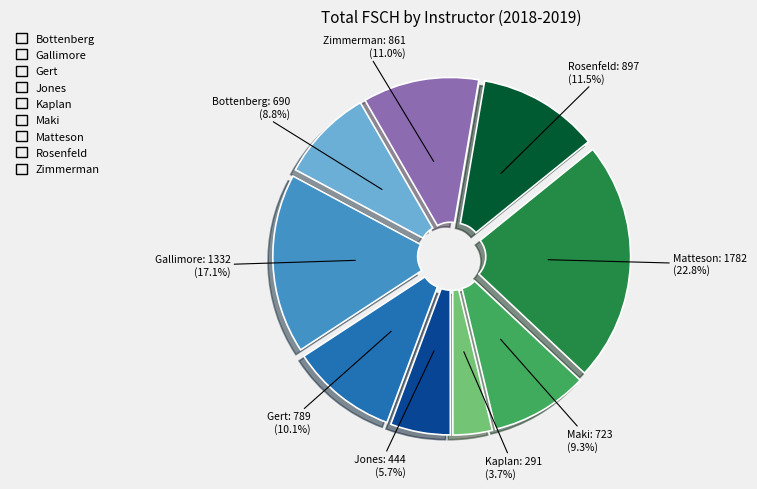

Is there a majority slice in this chart?

No